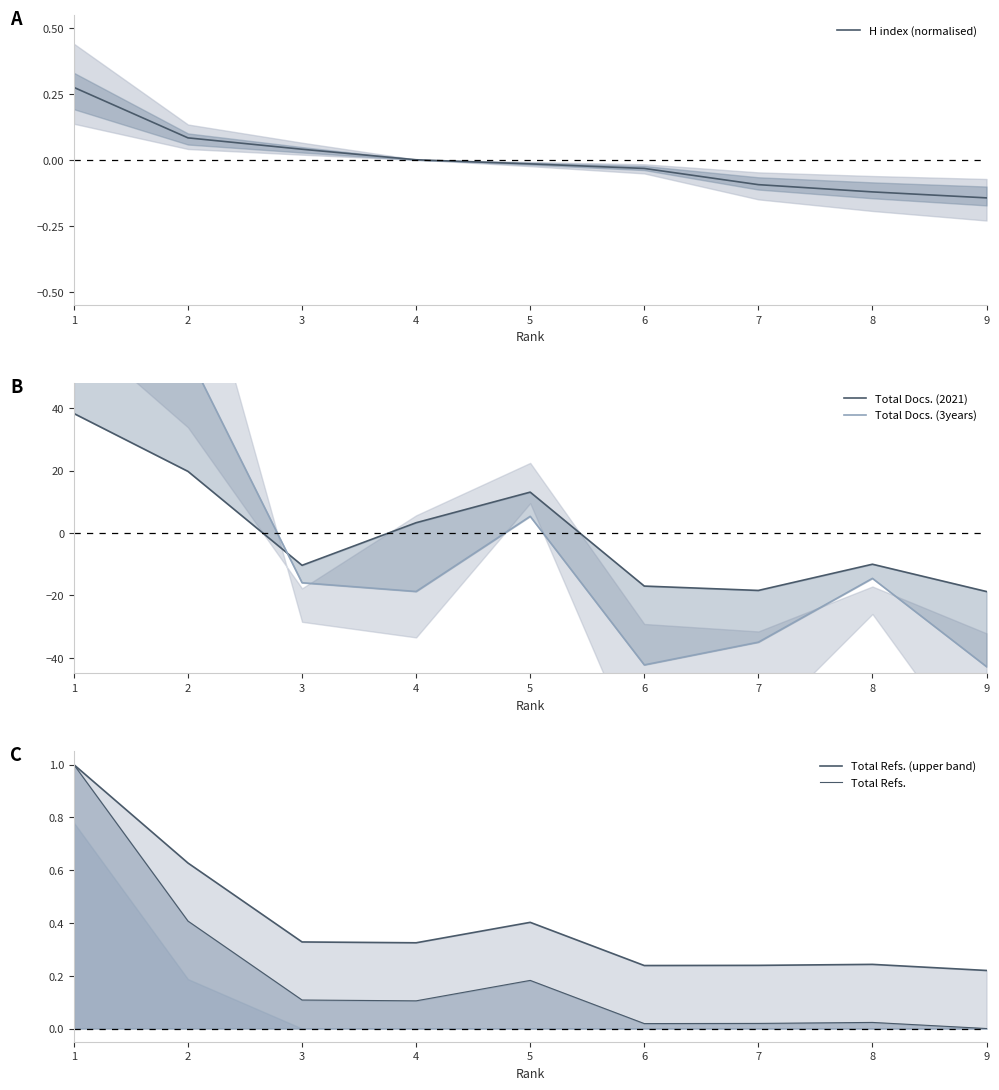

What is the difference between the second highest and second lowest values in the Total Docs. (2021) series?

38.1